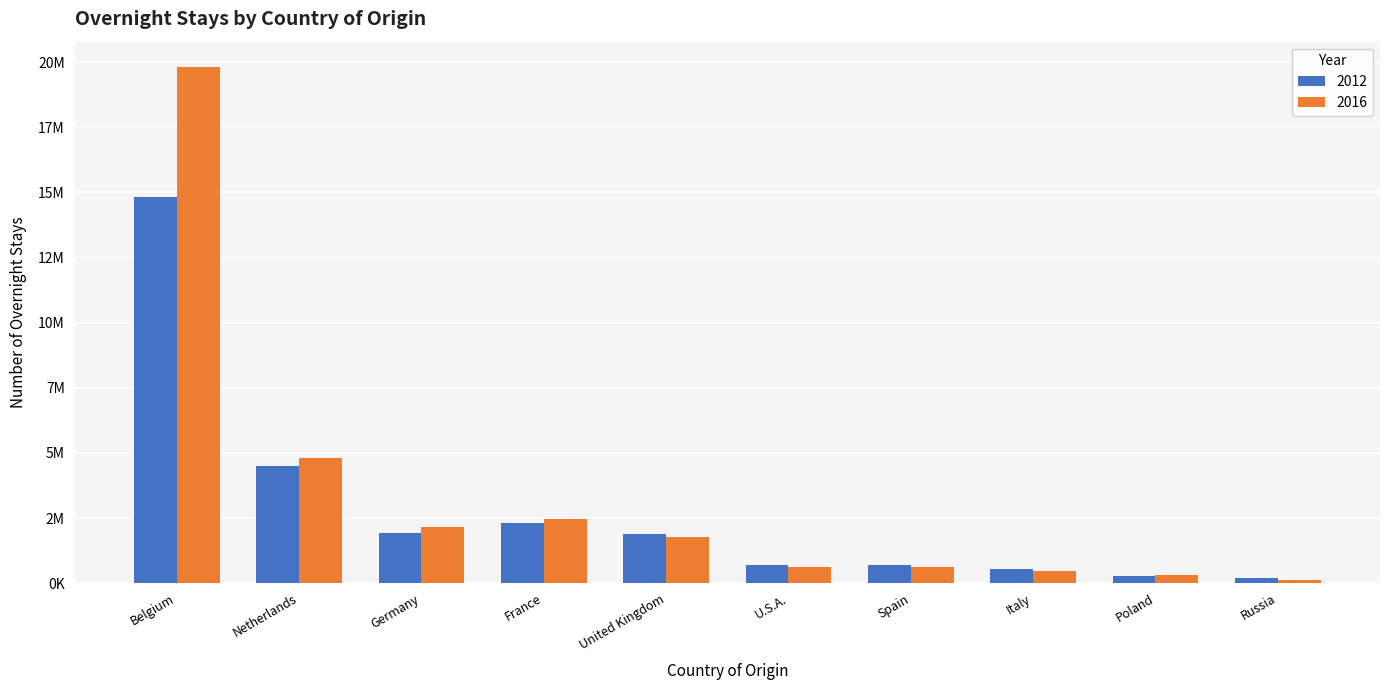

Between Poland and France, which is larger?

France